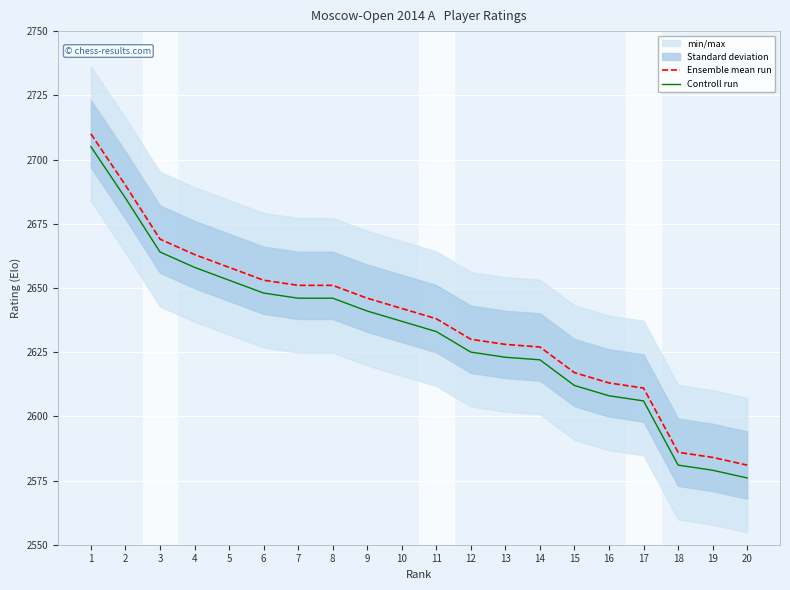

True or false: Controll run has more than 1 points higher than both neighbors.

False